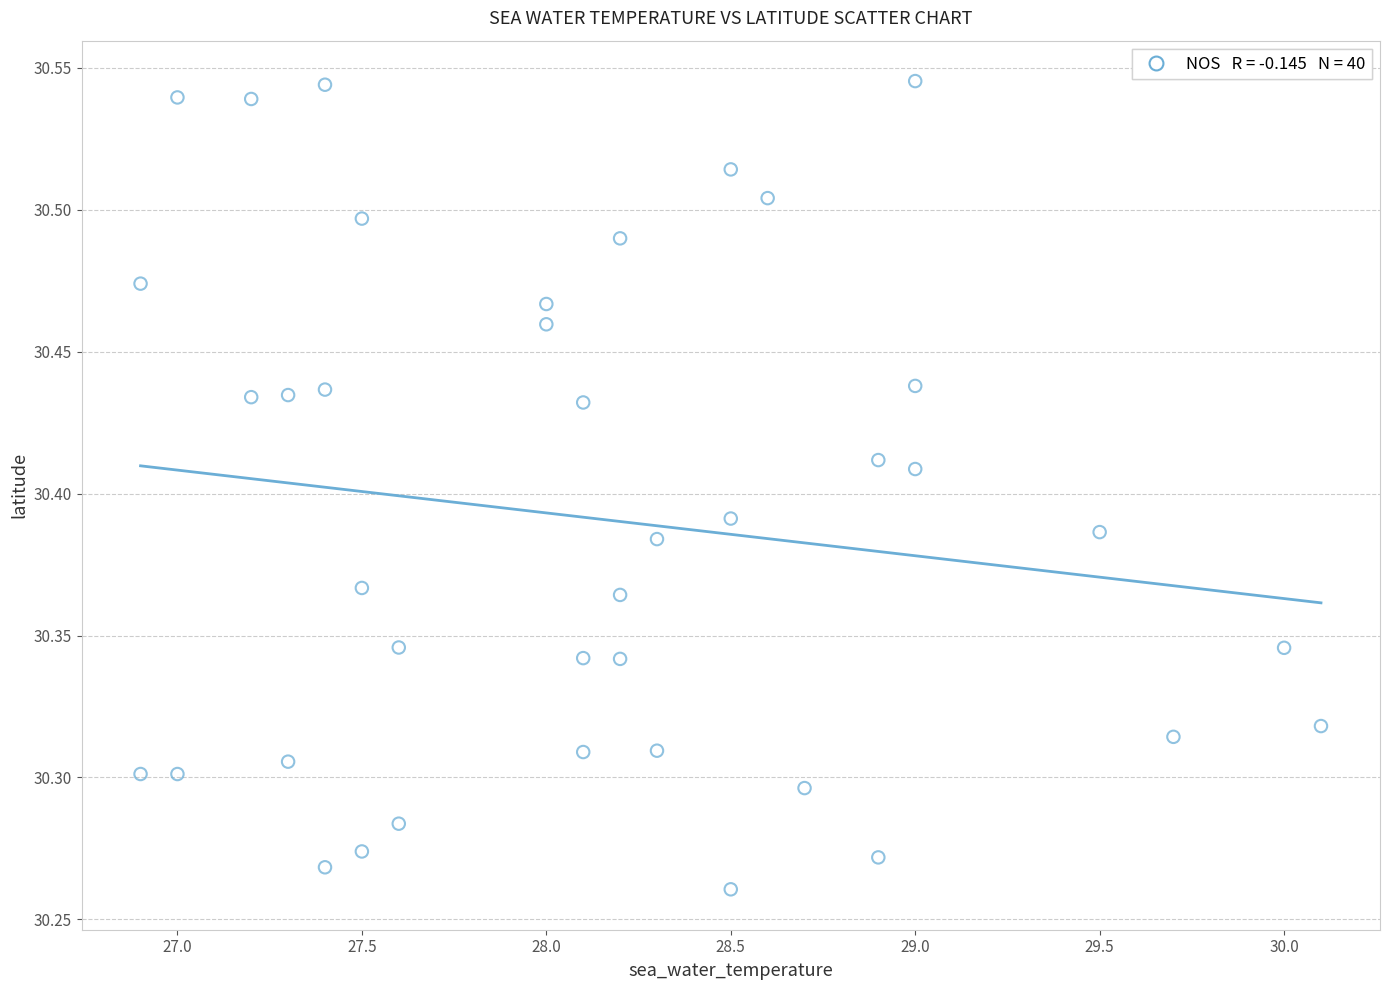

What is the range of Y values (max minus min)?

0.3